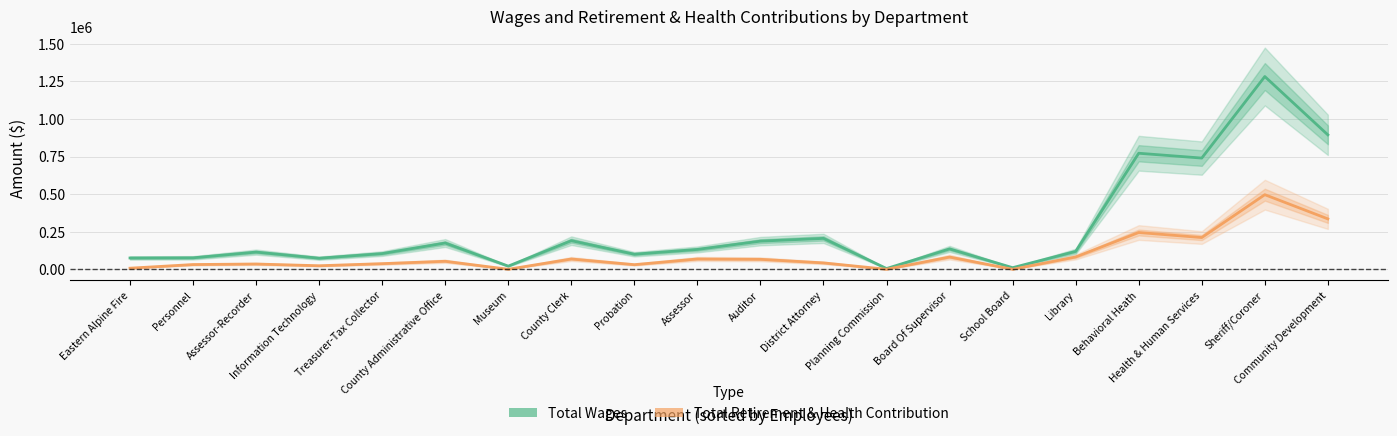

What is the sum of all Total Retirement & Health Contribution values?

1914582